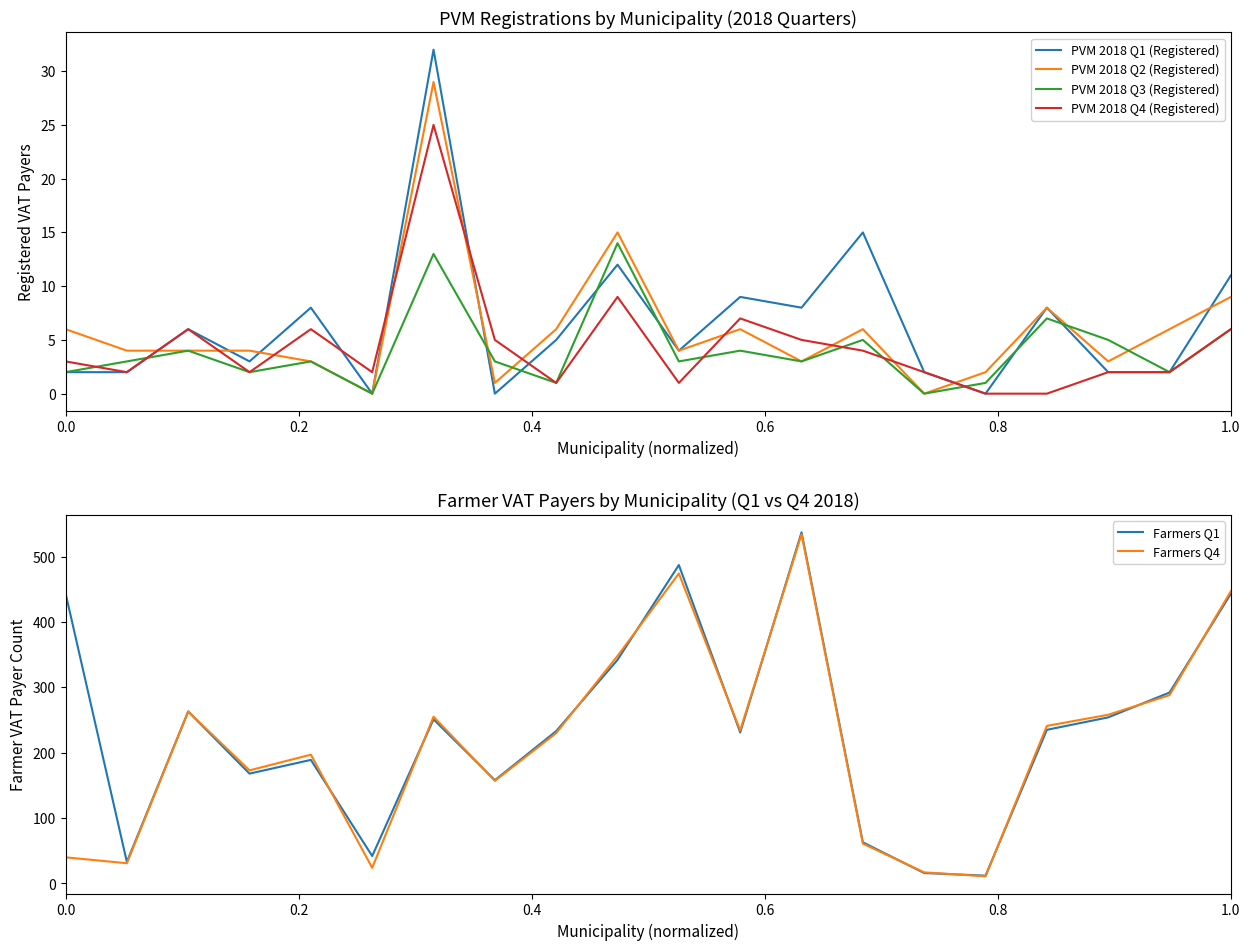

True or false: PVM 2018 Q4 (Registered) has more than 0 interior local peaks.

True